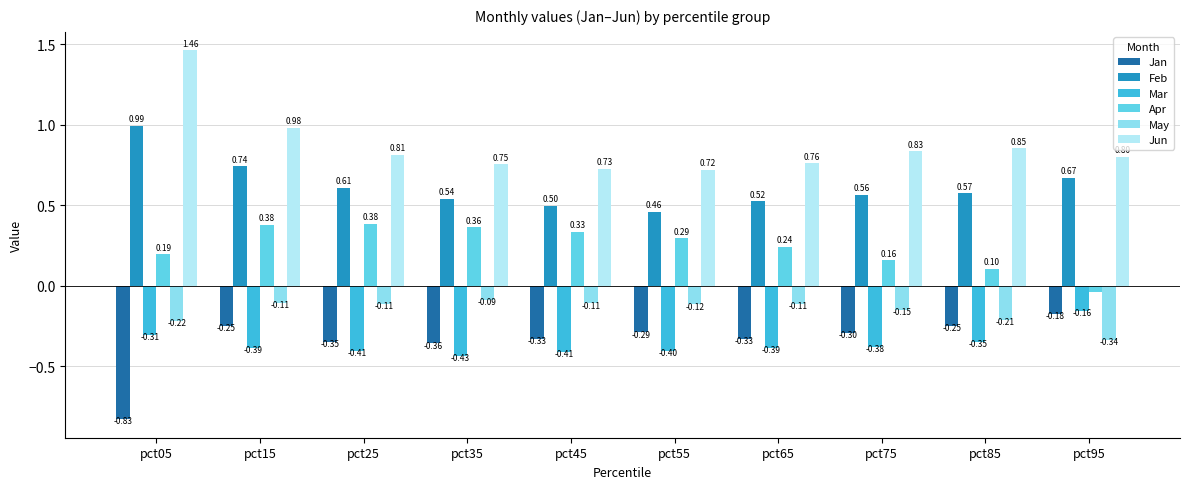

Are the bars grouped side by side (vs. stacked)?

Yes